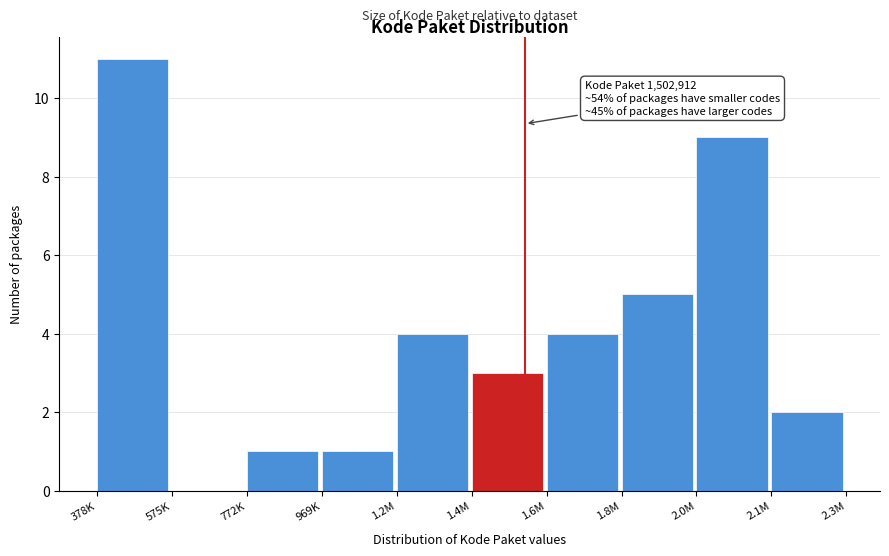

Reading left to right, extract all data points from this chart.

378K=11	575K=0	772K=1	969K=1	1.2M=4	1.4M=3	1.6M=4	1.8M=5	2.0M=9	2.1M=2